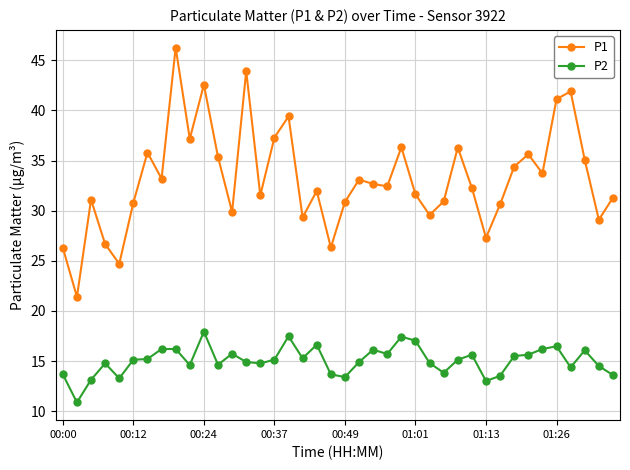

What is the lowest value of the P2 series?

10.9